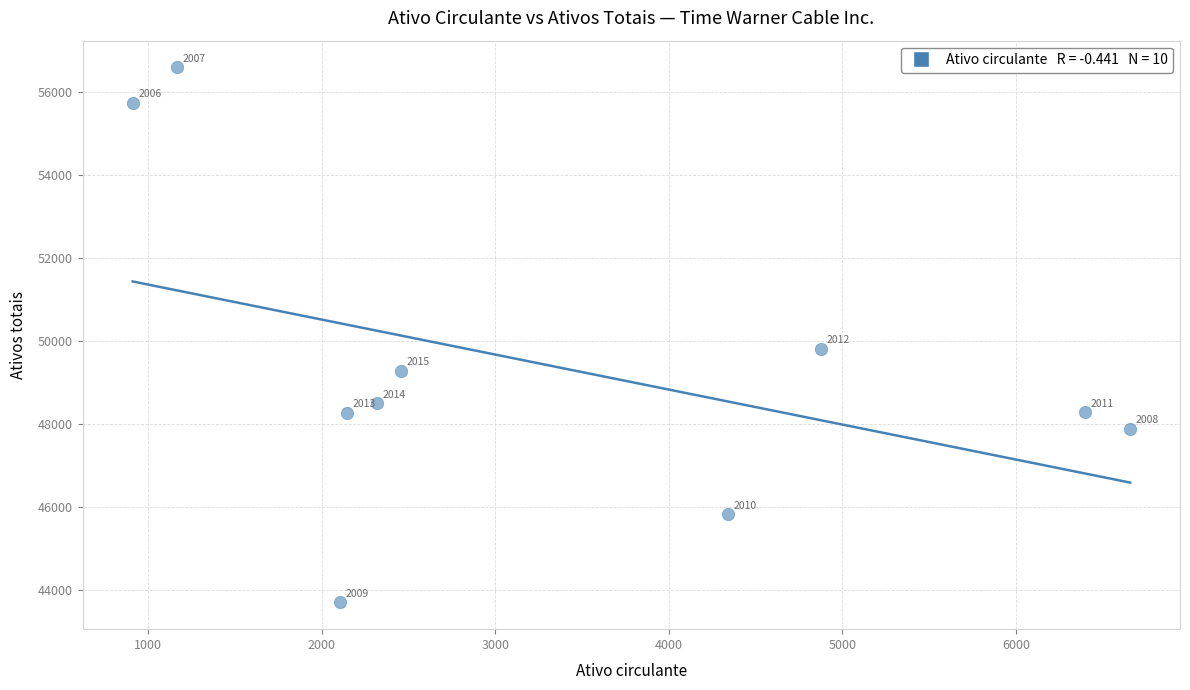

What Y value in the scatter plot is closest to 50147?

49809